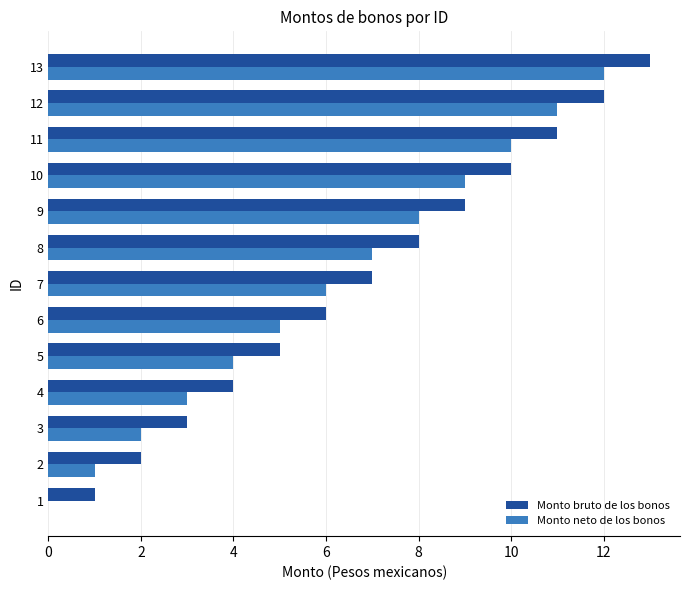

What is the greatest value displayed?

13